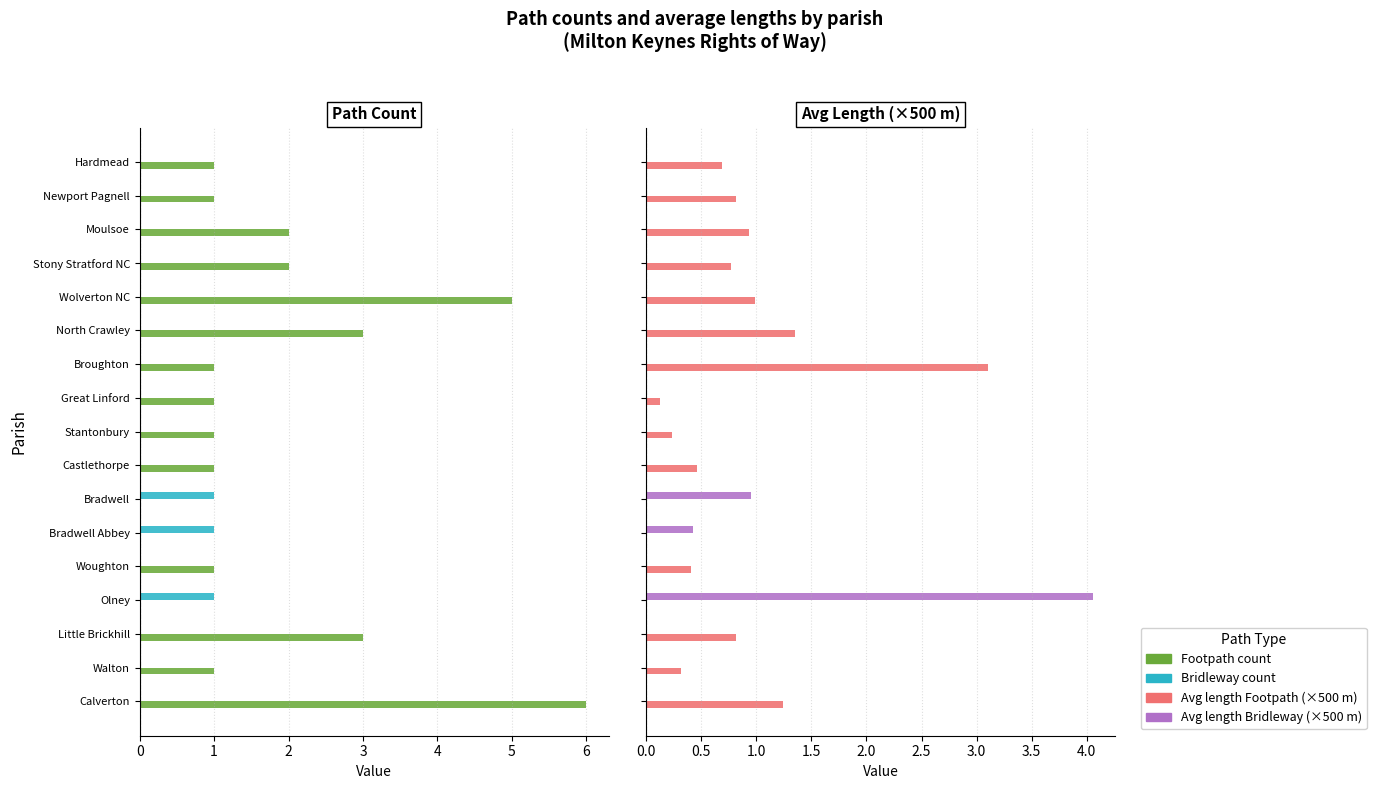

List the series in order of their peak value, highest first.

Footpath count, Avg length Bridleway, Avg length Footpath, Bridleway count